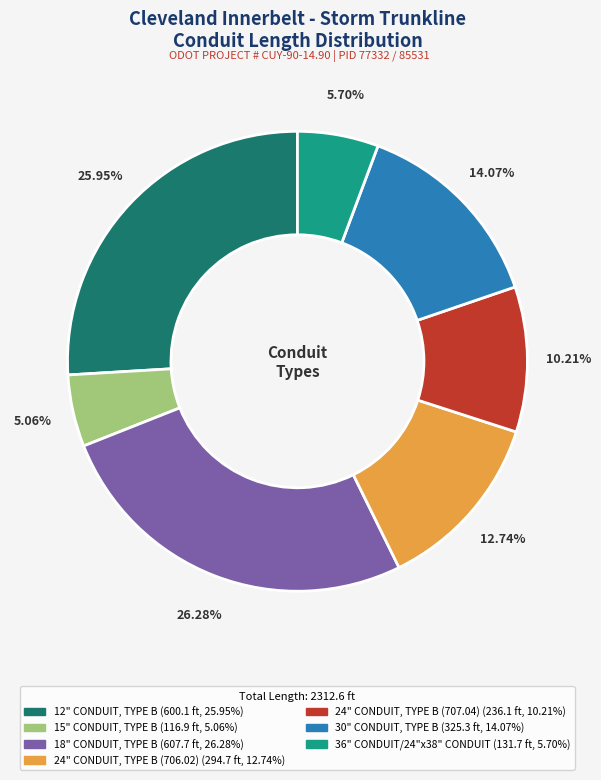

How many segments does this pie chart have?

7